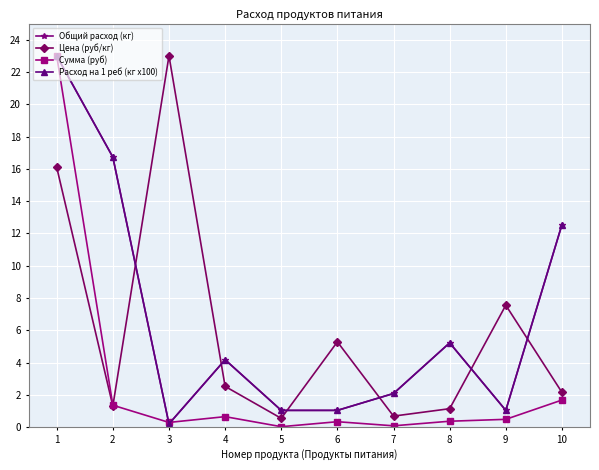

How many lines are shown in the chart?

4